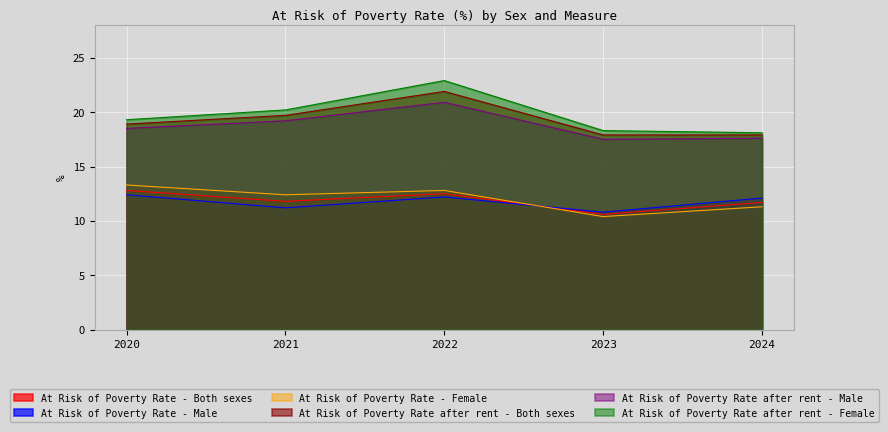

Rank the series at 2022 from highest to lowest value.

At Risk of Poverty Rate after rent - Female, At Risk of Poverty Rate after rent - Both sexes, At Risk of Poverty Rate after rent - Male, At Risk of Poverty Rate - Female, At Risk of Poverty Rate - Both sexes, At Risk of Poverty Rate - Male